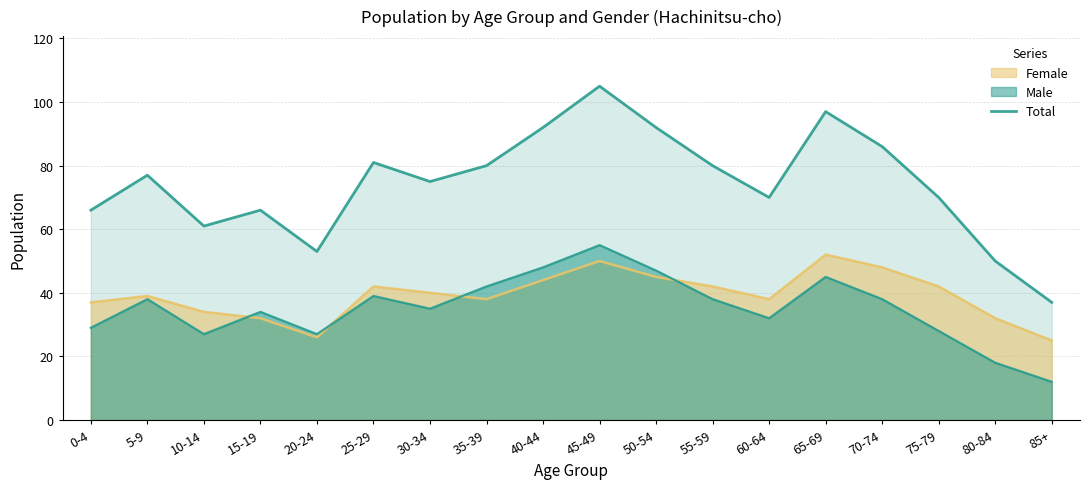

At which category does the data reach its first local valley?

10-14